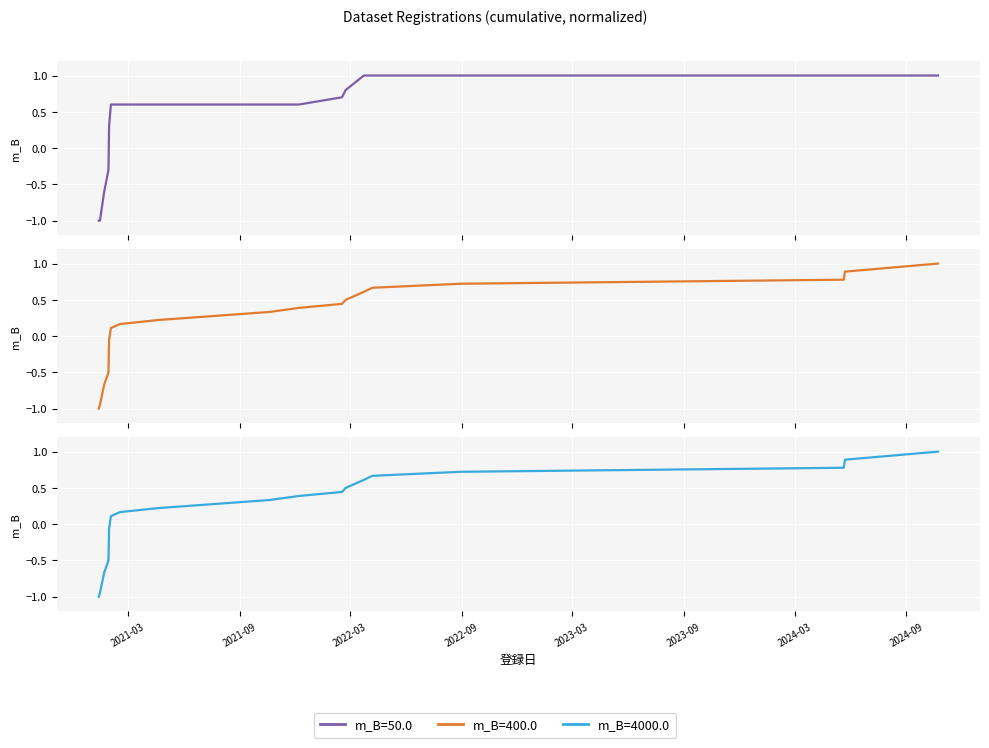

Which series has the widest spread of values?

m_B=50.0